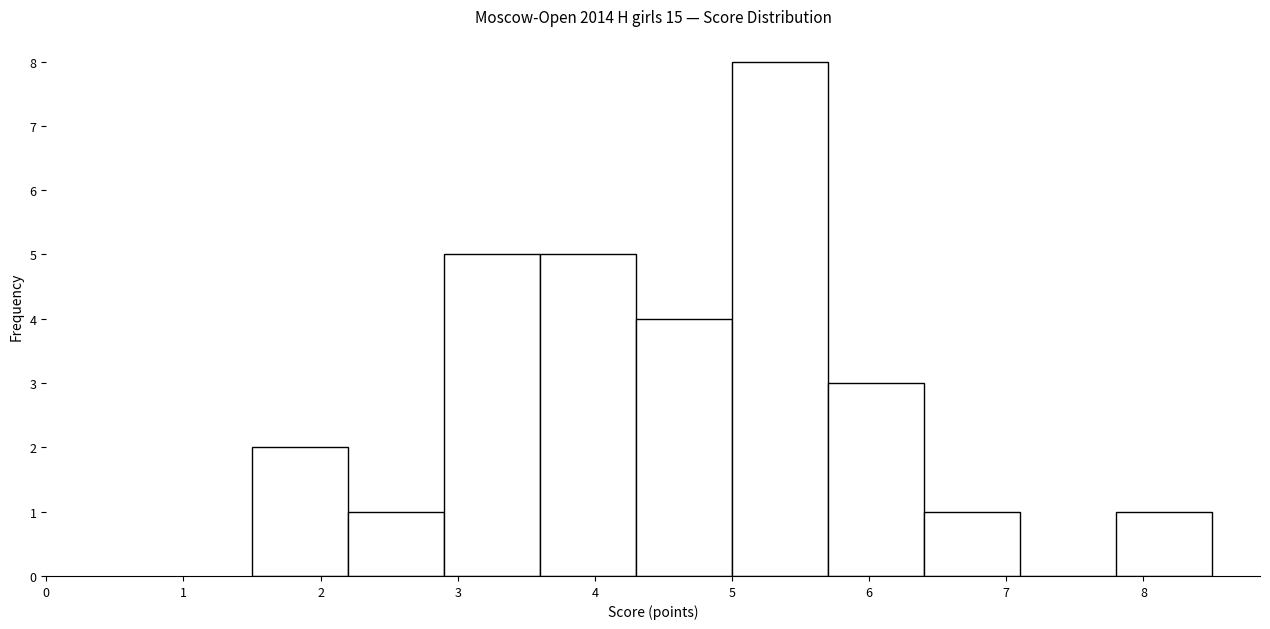

Reading left to right, transcribe this chart: for each bar, give the range it covers on the x-axis and its height. The values are not printed on the chart, so give them approximately, as read against the axis.

1.5 to 2.2: 2
2.2 to 2.9: 1
2.9 to 3.6: 5
3.6 to 4.3: 5
4.3 to 5.0: 4
5.0 to 5.7: 8
5.7 to 6.4: 3
6.4 to 7.1: 1
7.1 to 7.8: 0
7.8 to 8.5: 1